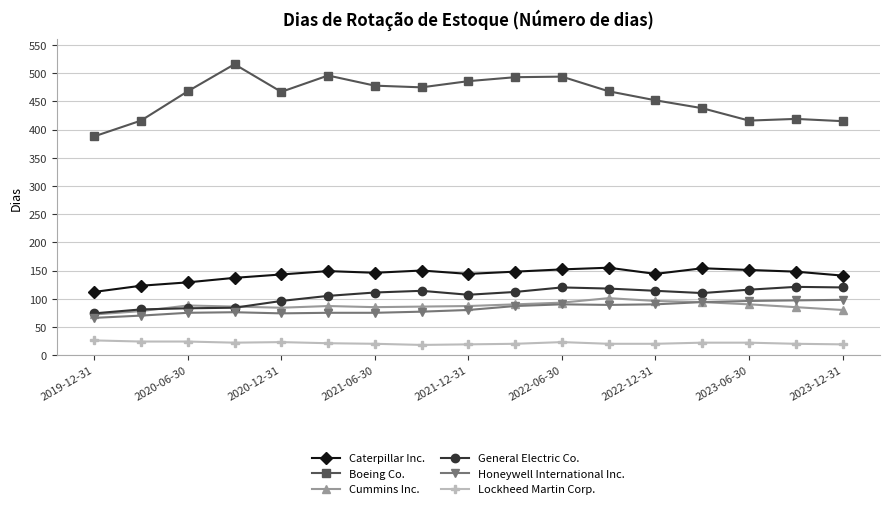

True or false: Cummins Inc. and Caterpillar Inc. intersect in this chart.

False